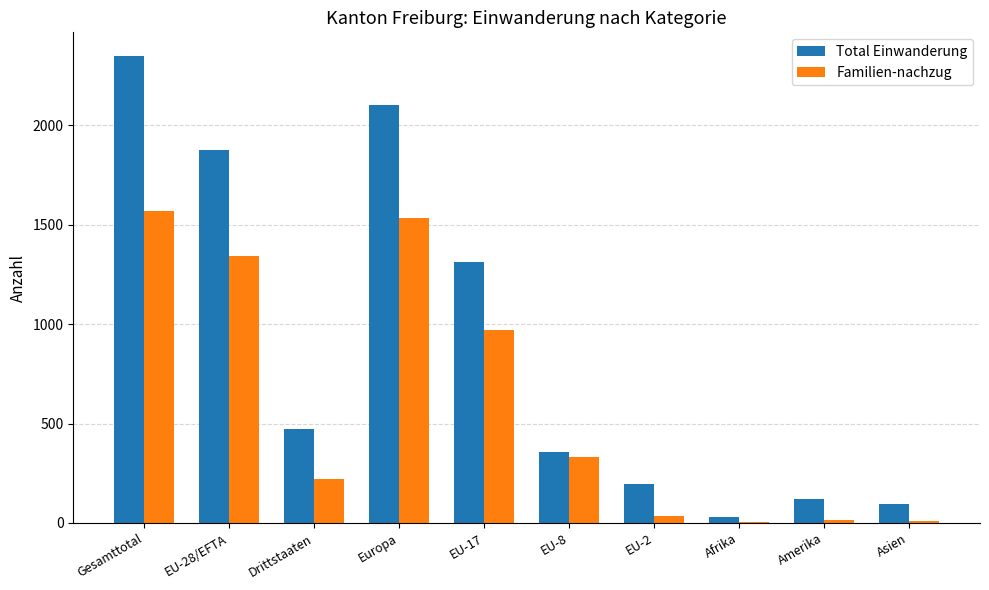

Is the value of Total Einwanderung at Gesamttotal greater than the value of Familien-nachzug at EU-28/EFTA?

Yes